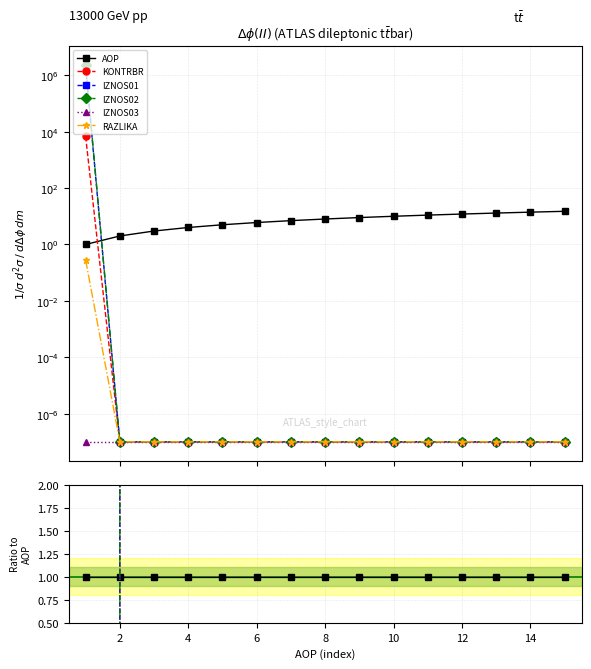

Is it true that IZNOS03 equals 0.0 at 12?

True